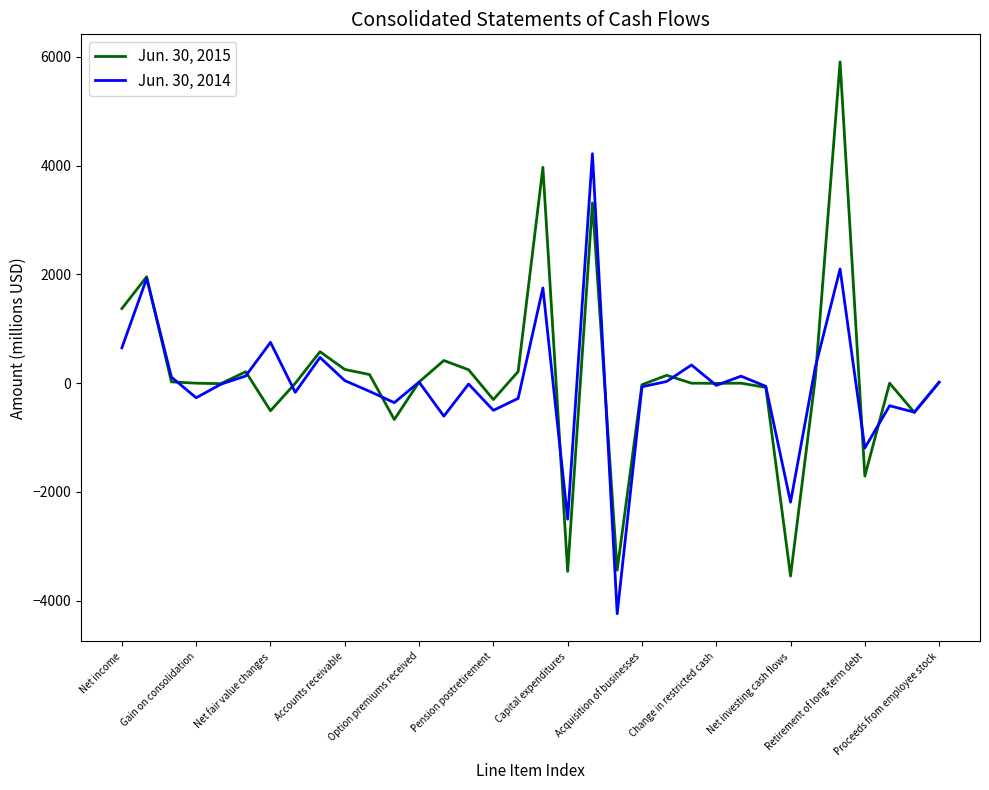

True or false: Jun. 30, 2014 and Jun. 30, 2015 intersect in this chart.

True